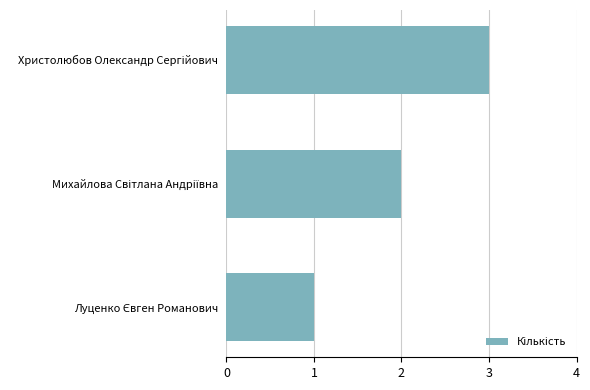

What is the average value?

2